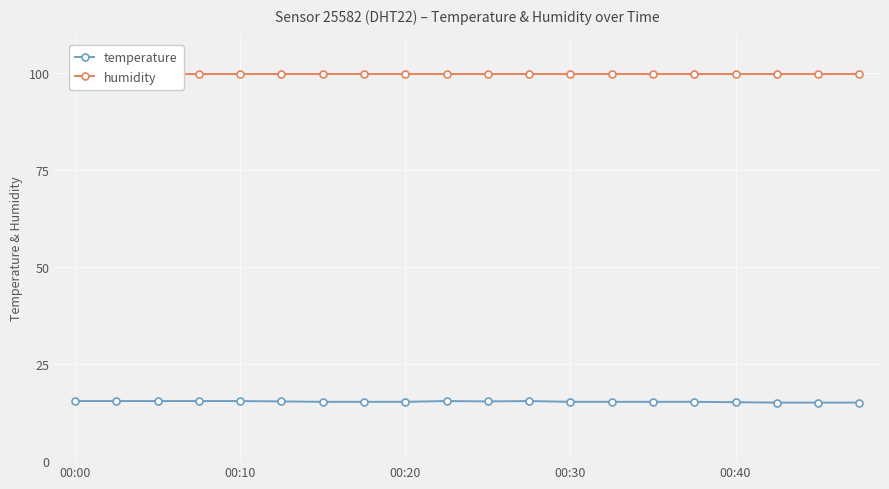

What is the sum of all temperature values?

306.9